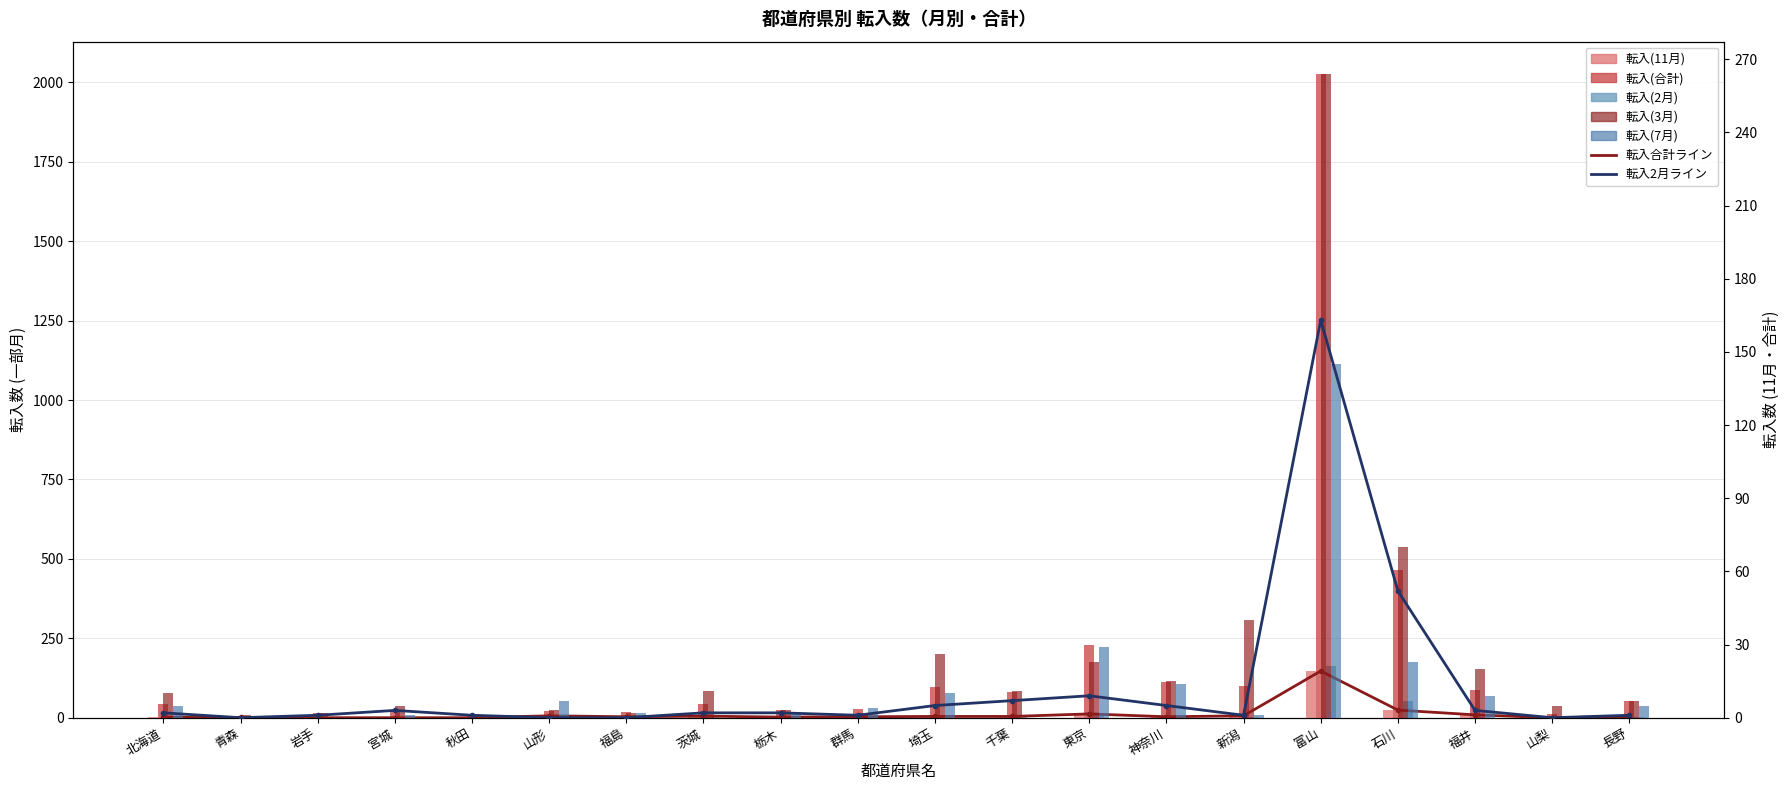

What is the label of the 15th bar from the right?

山形